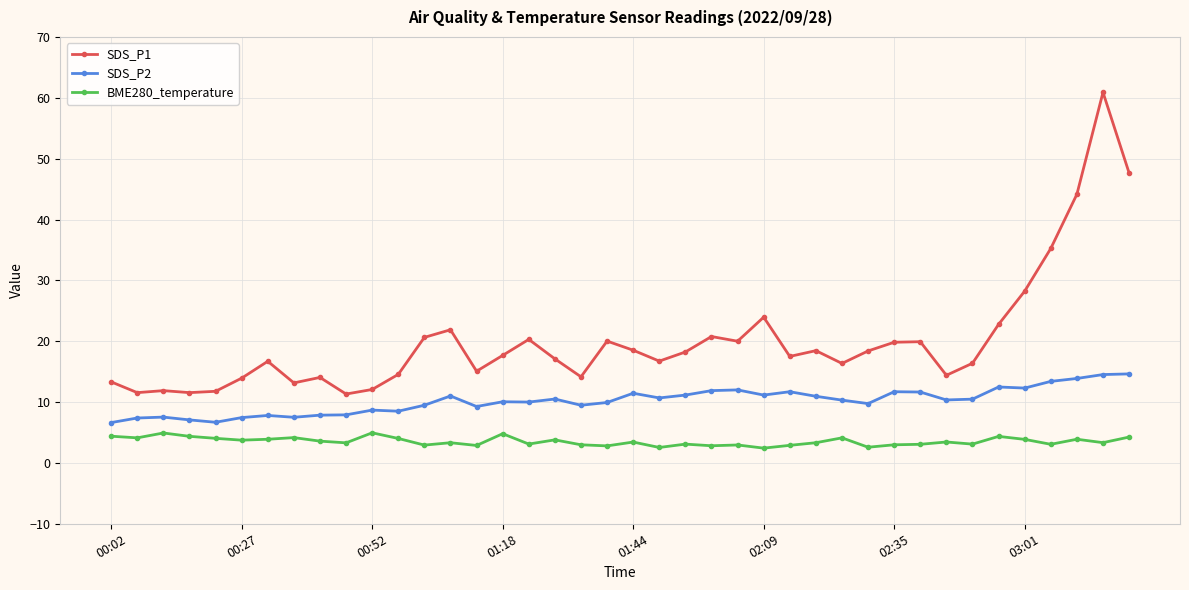

True or false: SDS_P1 and SDS_P2 intersect in this chart.

False